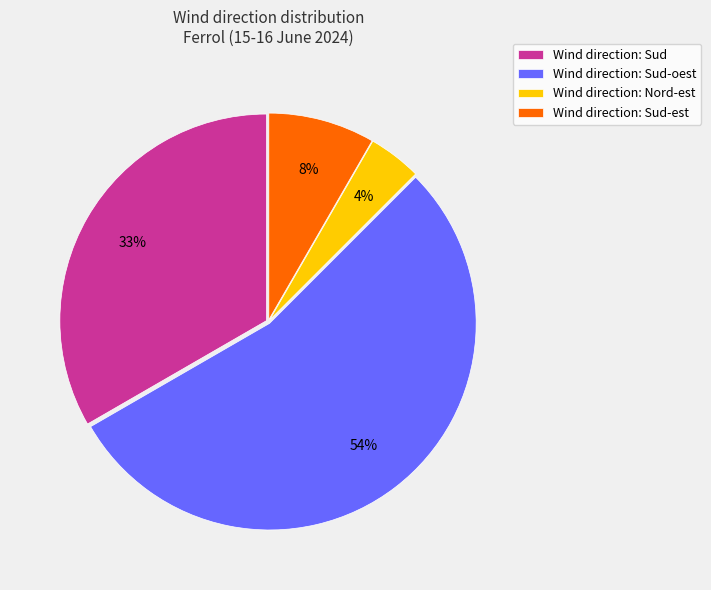

Combined, do Wind direction: Sud-est and Wind direction: Sud account for over 50%?

No